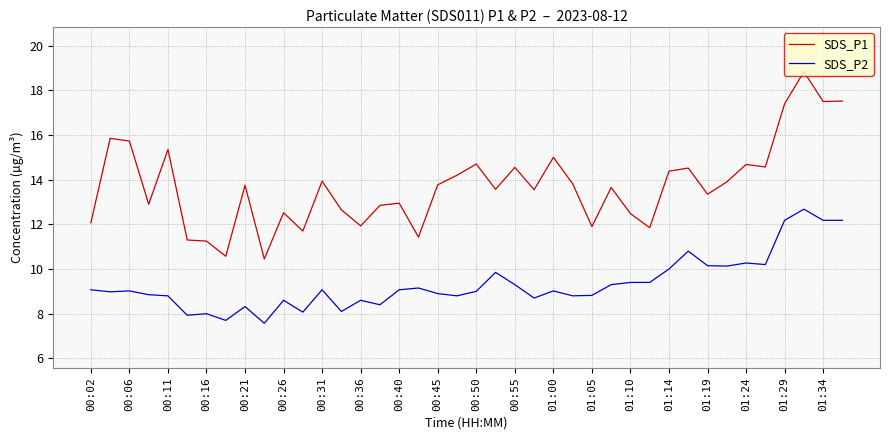

List the series in order of their peak value, highest first.

SDS_P1, SDS_P2